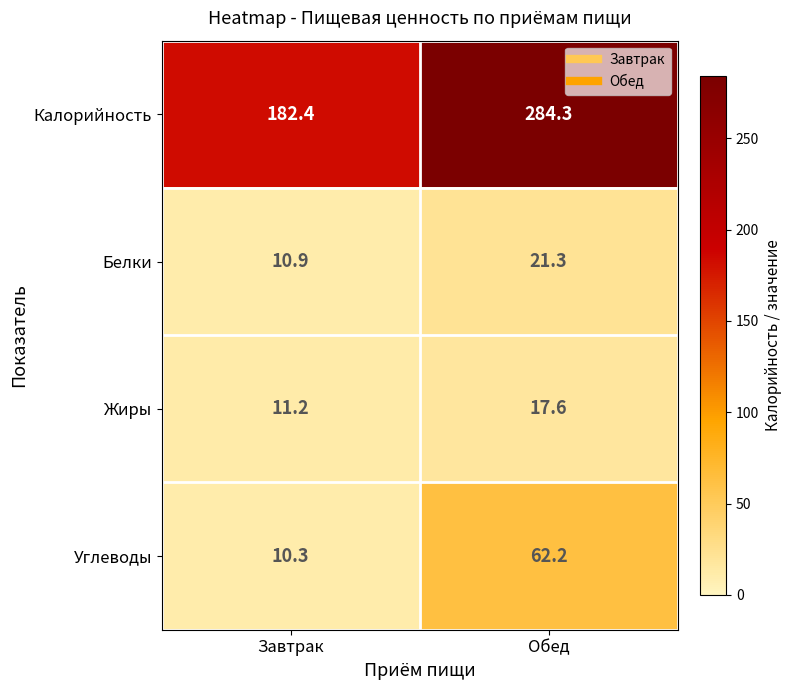

Which series has the largest total across all categories?

Калорийность